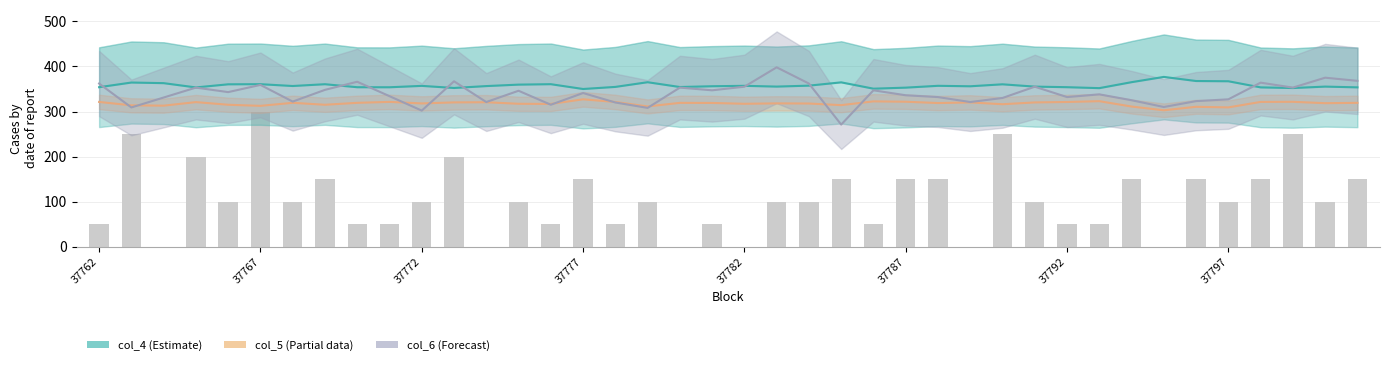

Reading left to right, transcribe all the data shown in this chart.

col_4 (Estimate): 353.9	364.3	362.9	353.4	360.3	360.6	356.6	360.5	353.9	353.8	356.9	352.2	356.4	359.6	360.6	349.9	354.6	365.0	354.3	356.0	357.0	355.3	357.4	364.7	350.6	352.9	357.0	356.0	360.3	355.2	353.9	351.8	365.1	376.7	367.6	367.1	353.5	352.1	355.2	353.6
col_5 (Partial): 321.2	313.7	312.9	320.8	315.0	312.5	319.3	314.9	319.2	321.3	317.9	320.2	320.5	317.1	316.8	327.0	321.1	311.2	319.2	319.0	317.1	318.0	317.7	314.1	322.5	321.7	318.8	320.1	316.1	320.1	321.1	322.9	311.0	302.7	310.4	309.1	321.2	321.5	318.4	319.2
col_6 (Forecast): 362.0	309.0	331.0	353.0	343.0	359.0	322.0	348.0	366.0	334.0	302.0	367.0	321.0	346.0	315.0	341.0	320.0	308.0	353.0	347.0	355.0	398.0	362.0	271.0	347.0	336.0	332.0	321.0	330.0	355.0	332.0	338.0	325.0	310.0	323.0	327.0	364.0	353.0	375.0	368.0
col_7 (scaled): 50.0	250.0	0.0	200.0	100.0	300.0	100.0	150.0	50.0	50.0	100.0	200.0	0.0	100.0	50.0	150.0	50.0	100.0	0.0	50.0	0.0	100.0	100.0	150.0	50.0	150.0	150.0	0.0	250.0	100.0	50.0	50.0	150.0	0.0	150.0	100.0	150.0	250.0	100.0	150.0